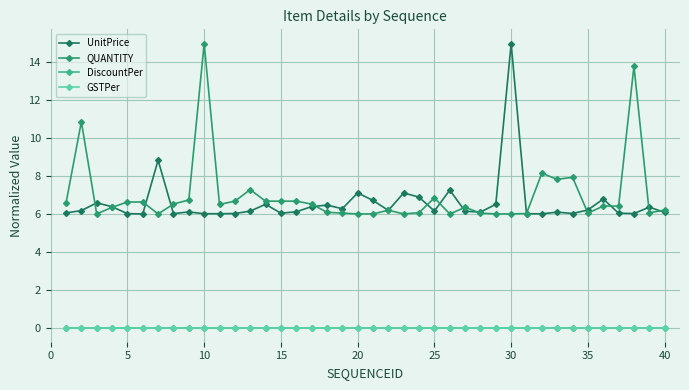

Is this an area chart (filled region under the line)?

No